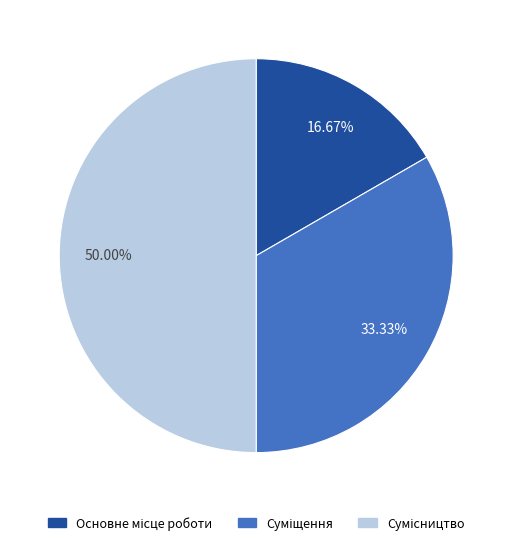

Between Суміщення and Основне місце роботи, which is larger?

Суміщення